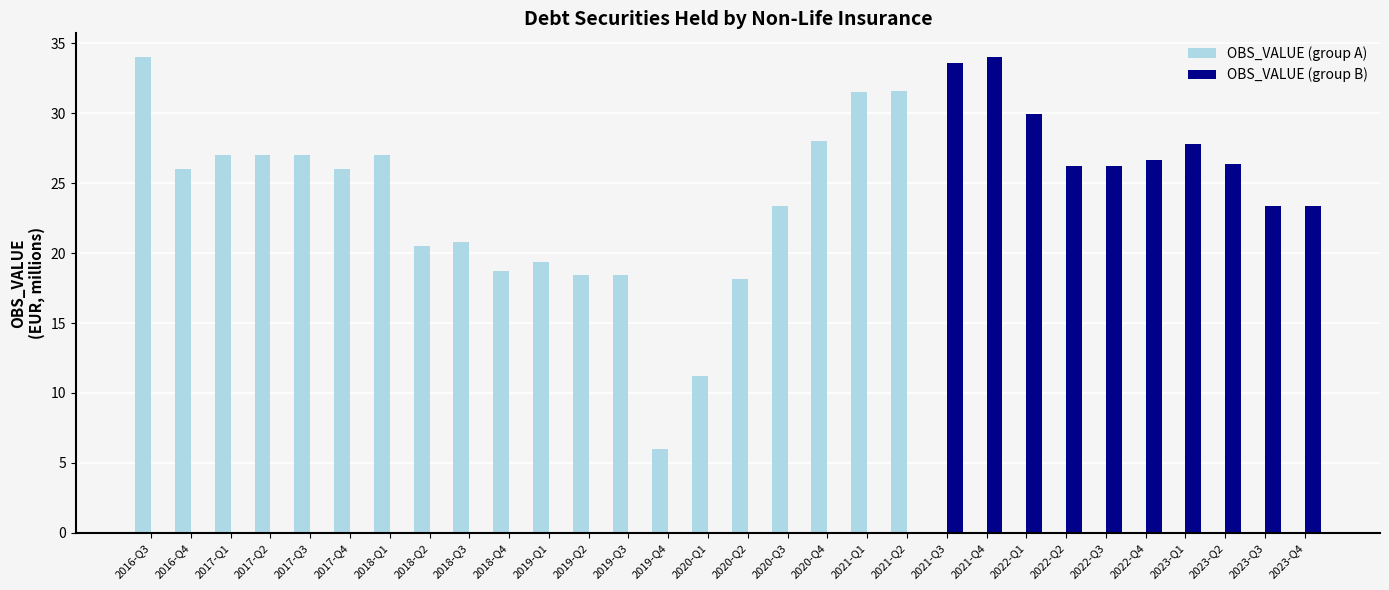

Is it true that the value at 2017-Q4 is 26.0?

True